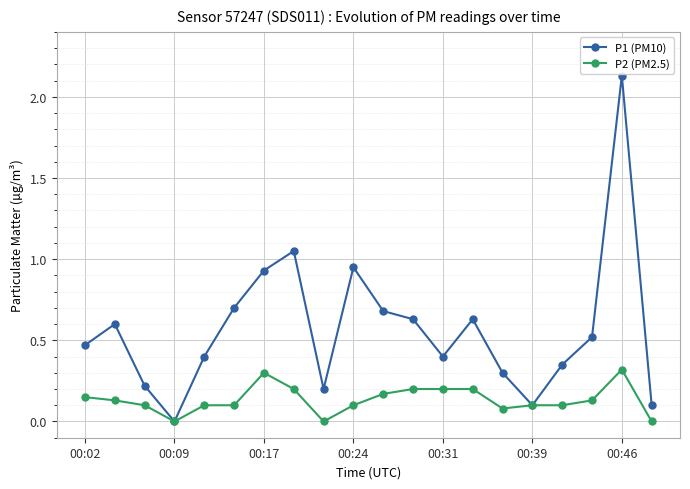

Which series has the largest range (max minus min)?

P1 (PM10)